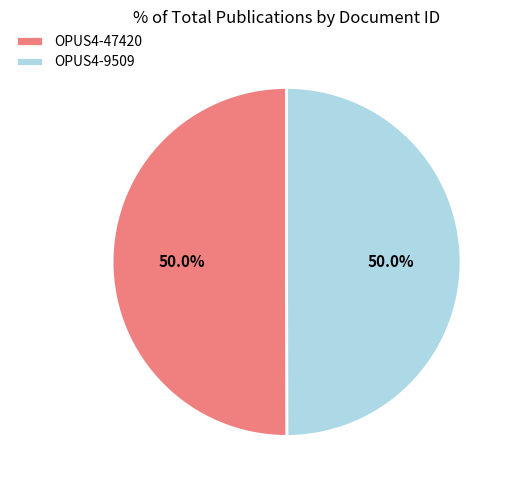

To the nearest percent, what is the average slice percentage?

50%